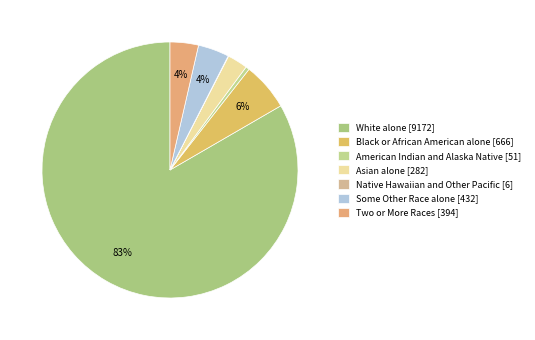

Is it true that Two or More Races is 9% of the pie?

False